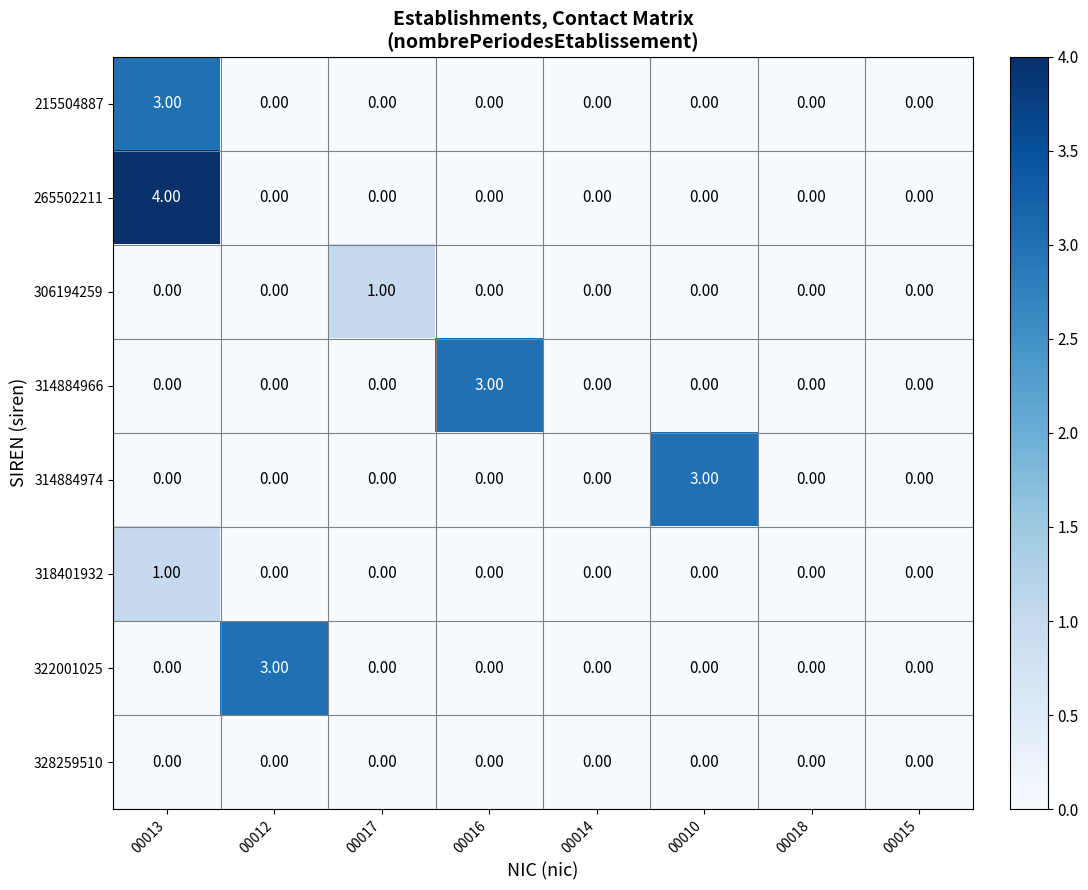

Which series has the largest total across all categories?

265502211